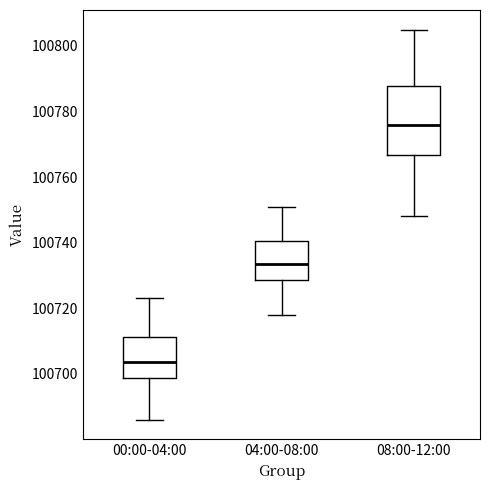

Reading left to right, read every box against the y-axis: the position of its median line, the range the box covers, and the ends of its whiskers. The values are not printed on the chart, so give them approximately, as read against the axis.

00:00-04:00: median 100704, box 100698 to 100712, whiskers 100686 to 100724
04:00-08:00: median 100734, box 100728 to 100740, whiskers 100718 to 100752
08:00-12:00: median 100776, box 100766 to 100788, whiskers 100748 to 100806